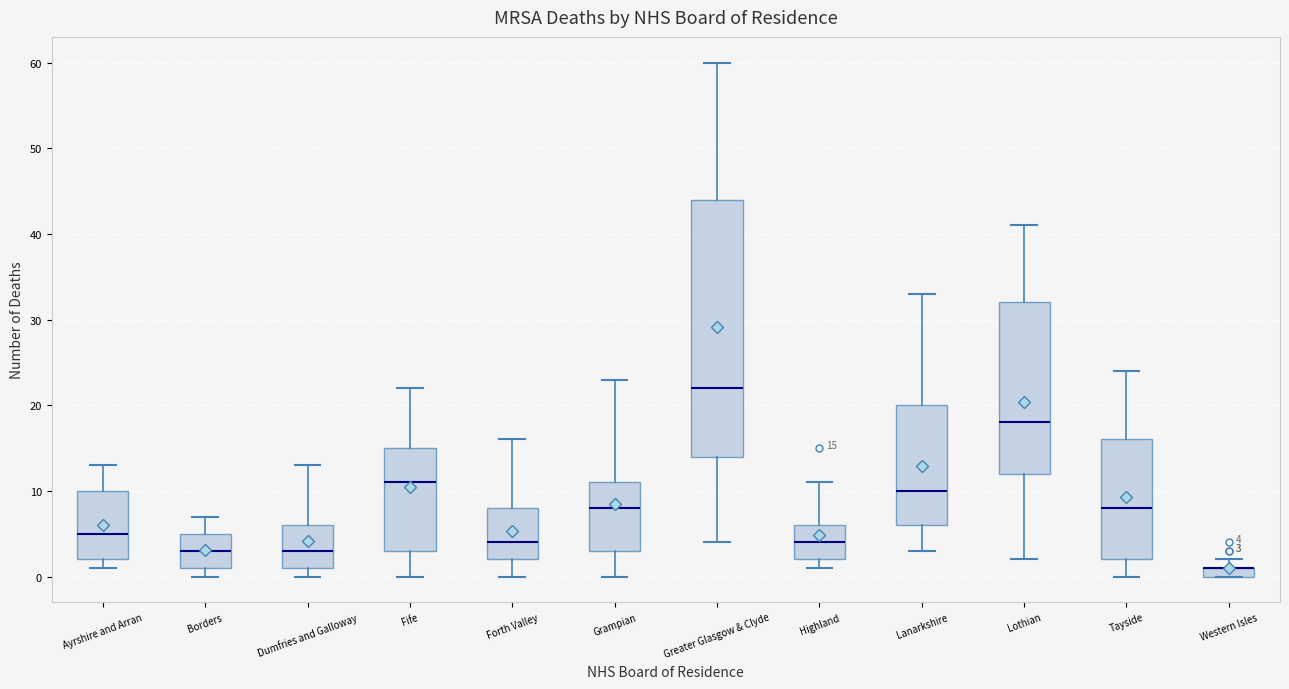

Comparing the boxes themselves (not the whiskers), which one is the tallest?

Greater Glasgow & Clyde